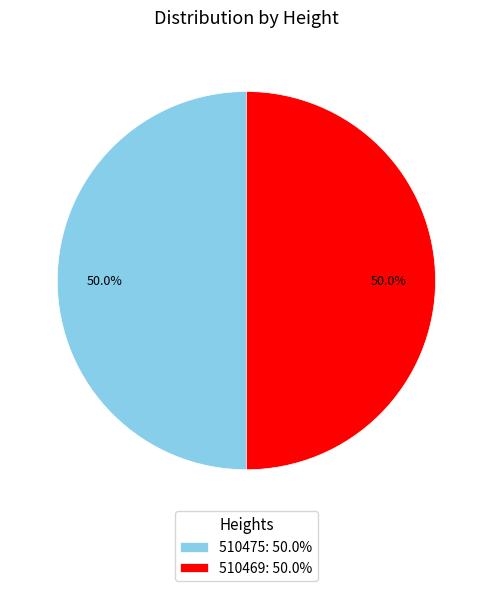

How many segments does this pie chart have?

2